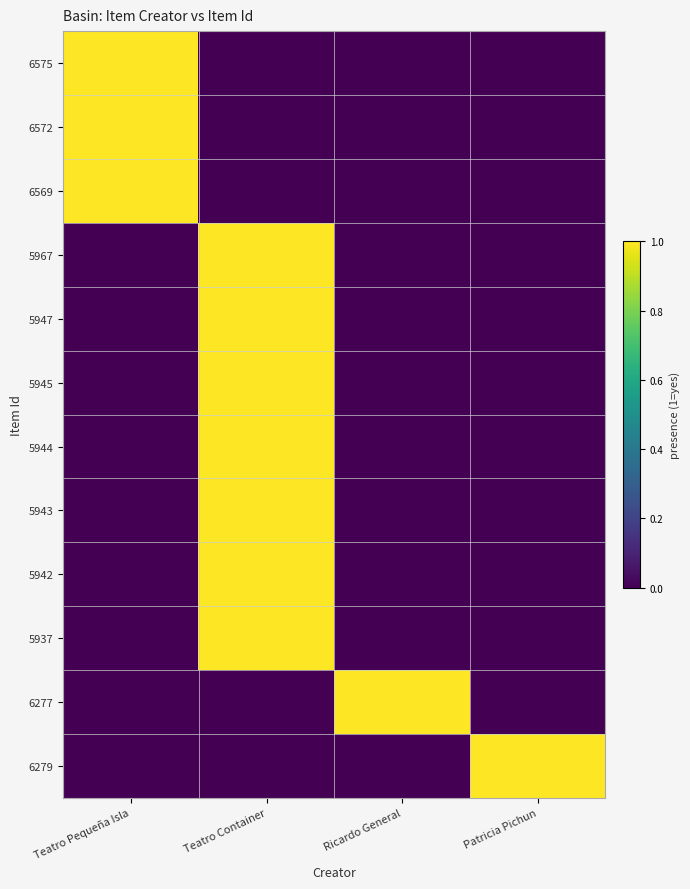

At how many categories does at least one series exceed 0?

4